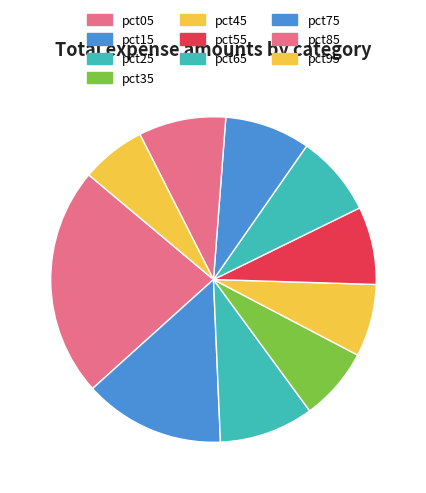

What is the change in value from pct15 to pct85?

-1.0